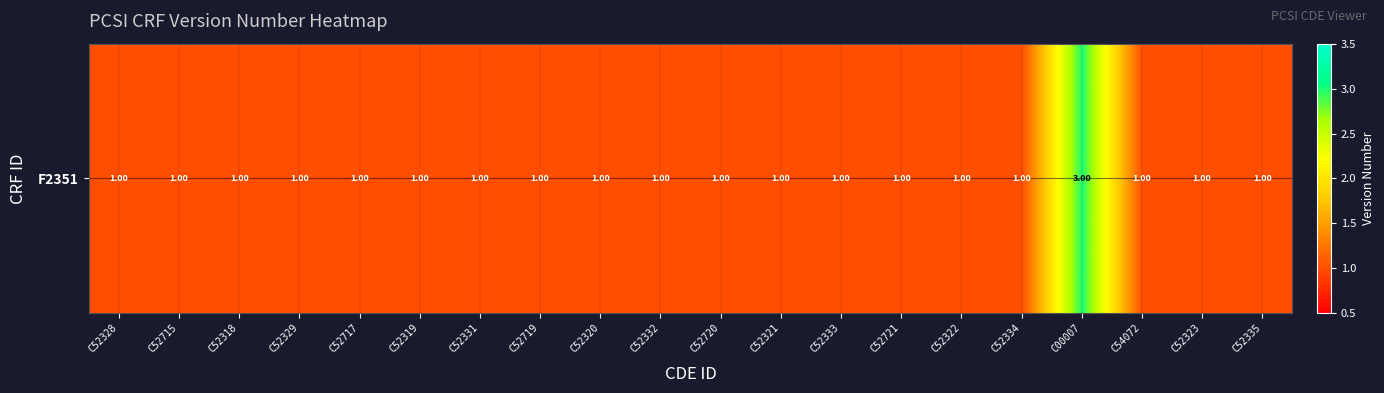

Reading left to right, what are all the values shown in this chart?

C52328=1	C52715=1	C52318=1	C52329=1	C52717=1	C52319=1	C52331=1	C52719=1	C52320=1	C52332=1	C52720=1	C52321=1	C52333=1	C52721=1	C52322=1	C52334=1	C00007=3	C54072=1	C52323=1	C52335=1